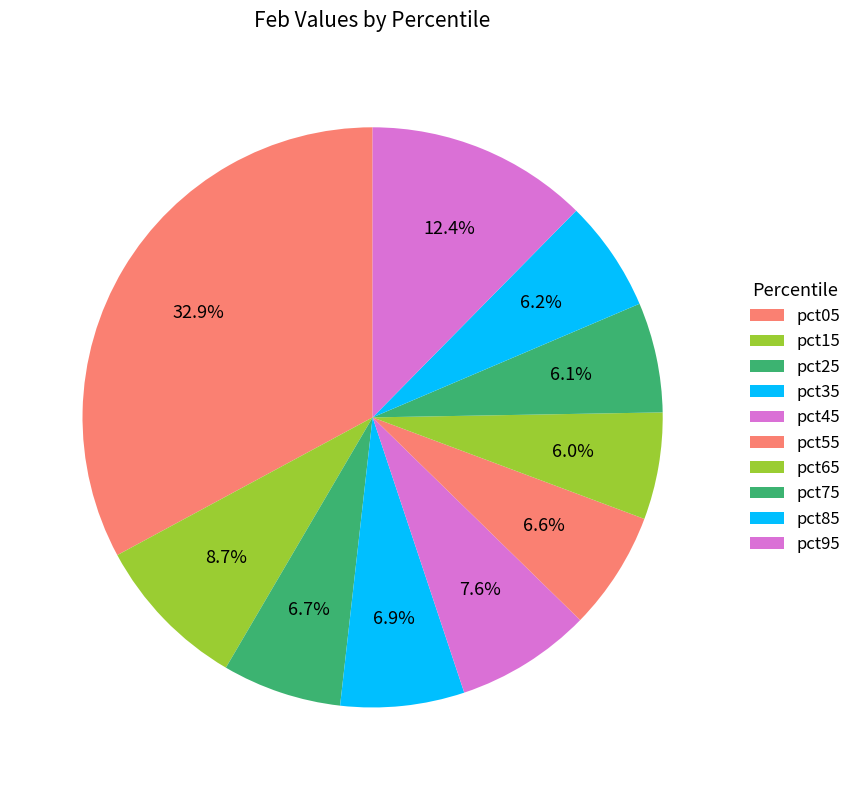

The pct75 slice represents 6% of the pie. True or false?

True